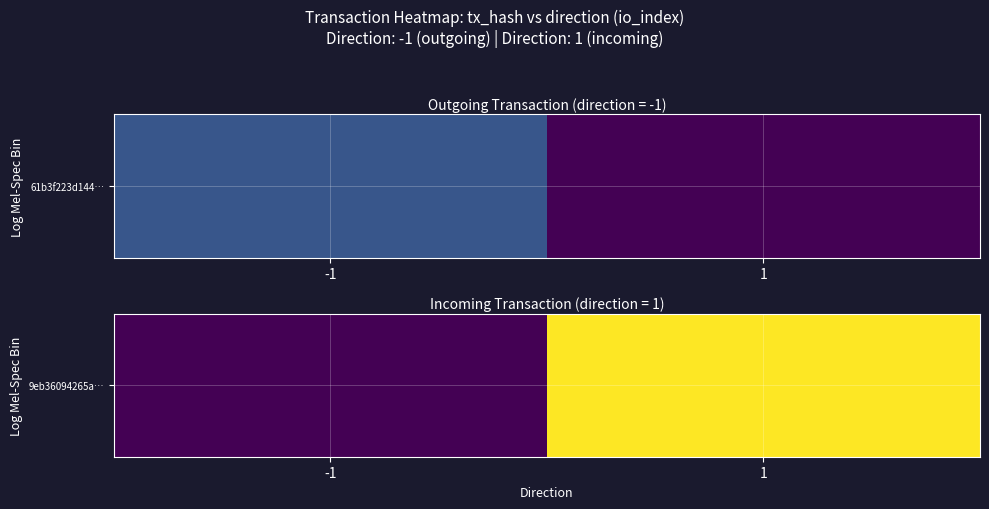

At which category does the chart reach its minimum across all series?

-1